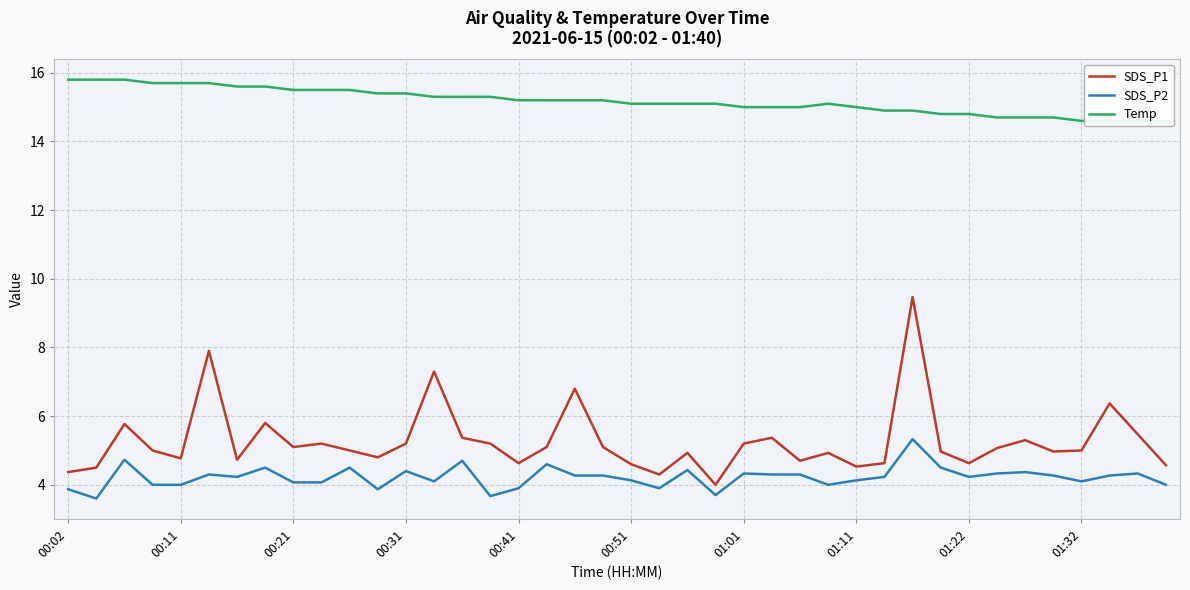

True or false: Temp and SDS_P1 cross at least once.

False